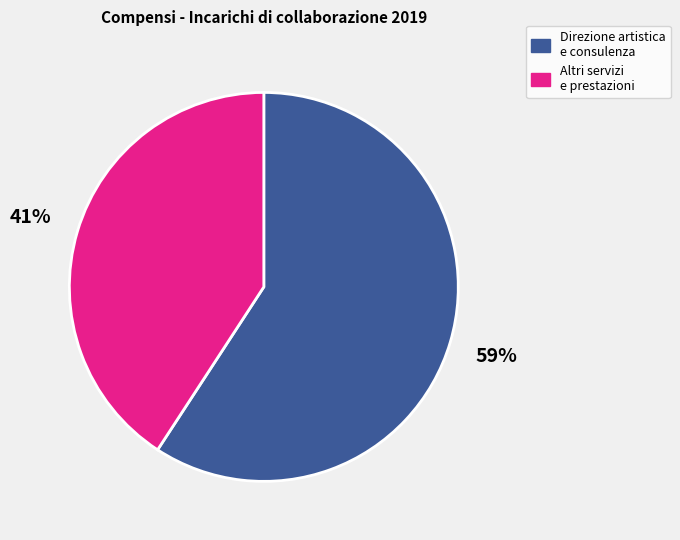

Is there any slice that represents more than half of the pie?

Yes